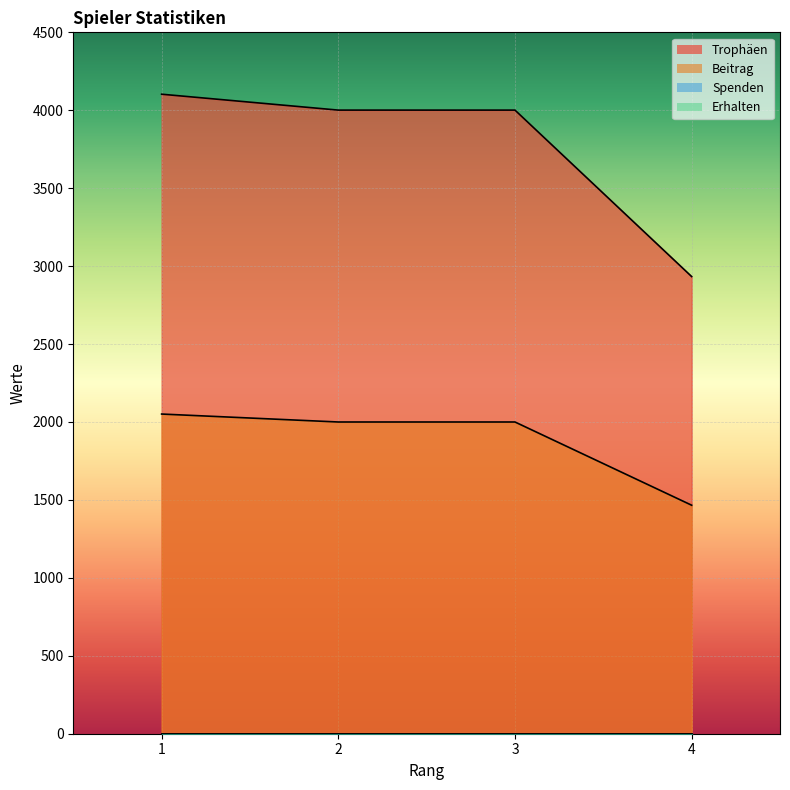

How many lines are shown in the chart?

2